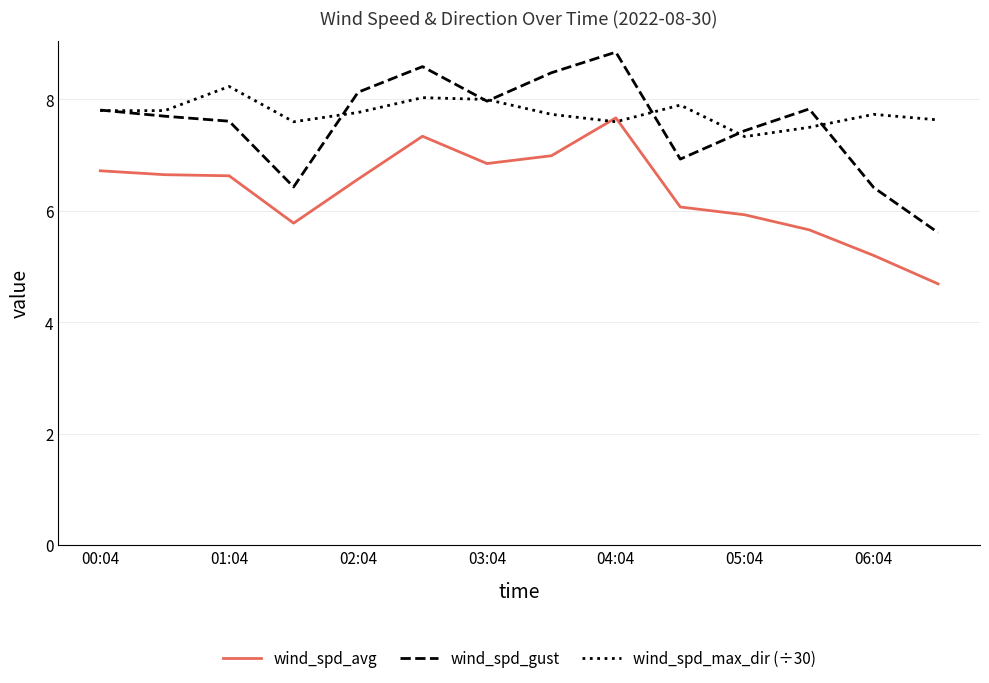

What is the smallest value displayed?

4.7